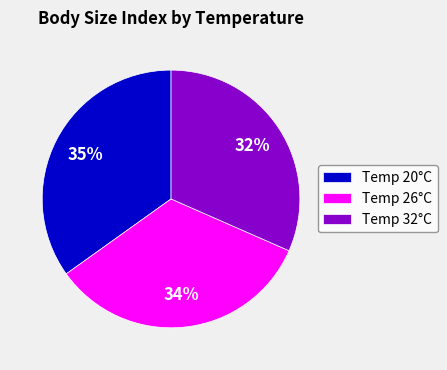

Rank the categories by value from highest to lowest.

Temp 20°C, Temp 26°C, Temp 32°C